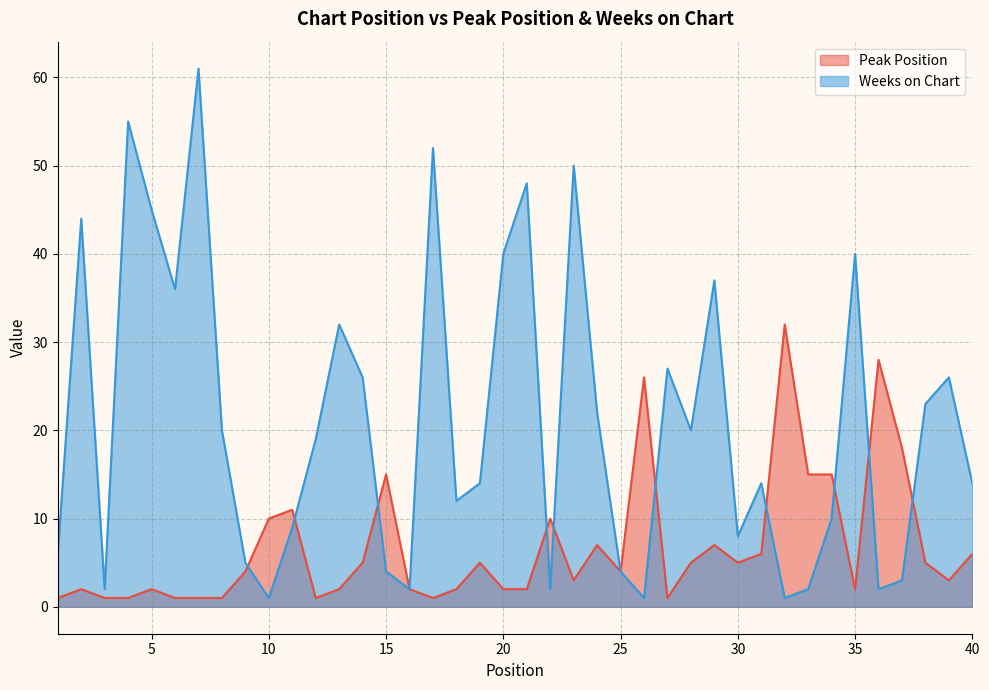

Between 37 and 40, which series saw the biggest shift?

Peak Position